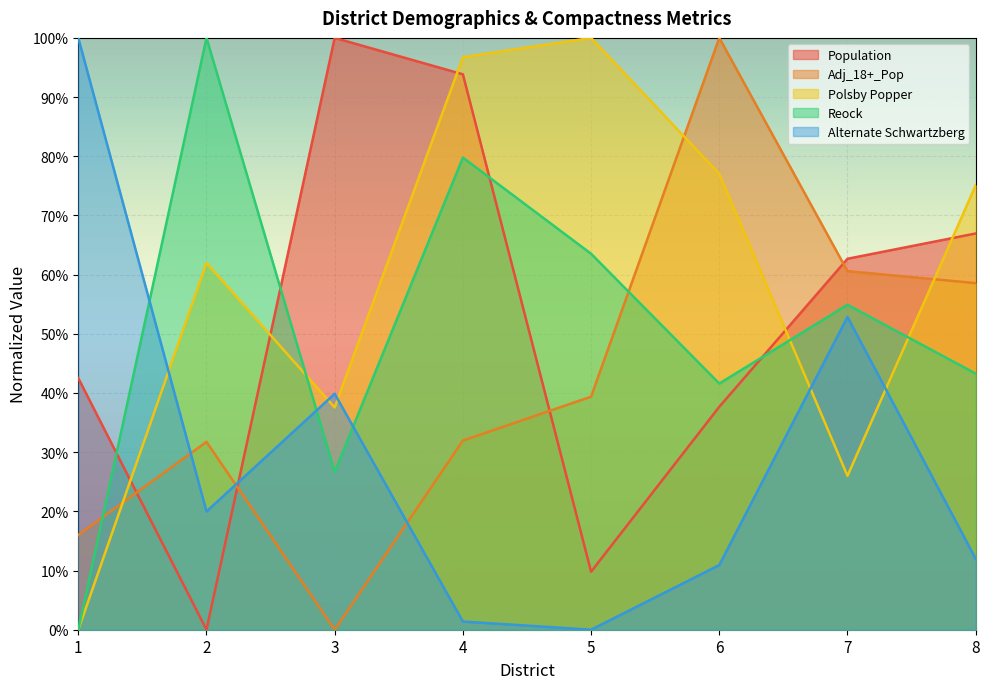

True or false: Reock has more than 0 interior local peaks.

True